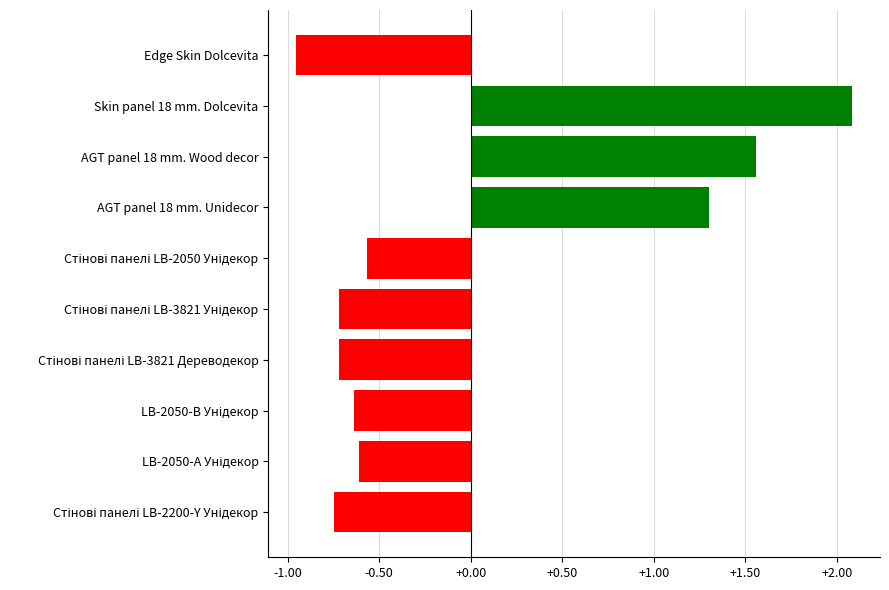

How many values exceed 0?

3